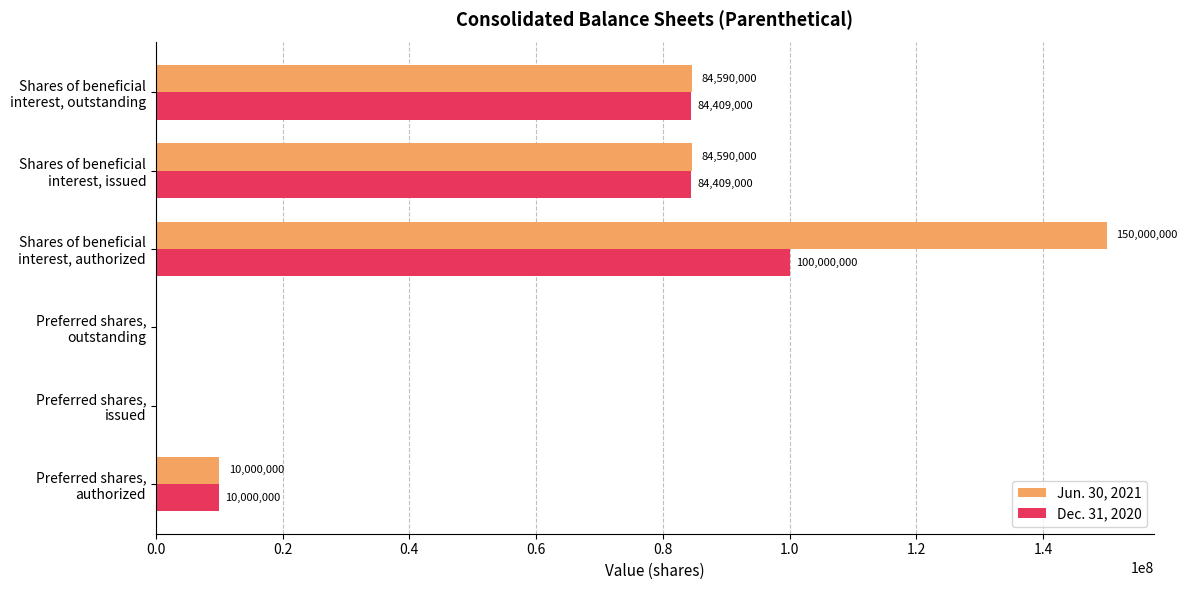

At which label does Jun. 30, 2021 reach its peak?

Shares of beneficial
interest, authorized